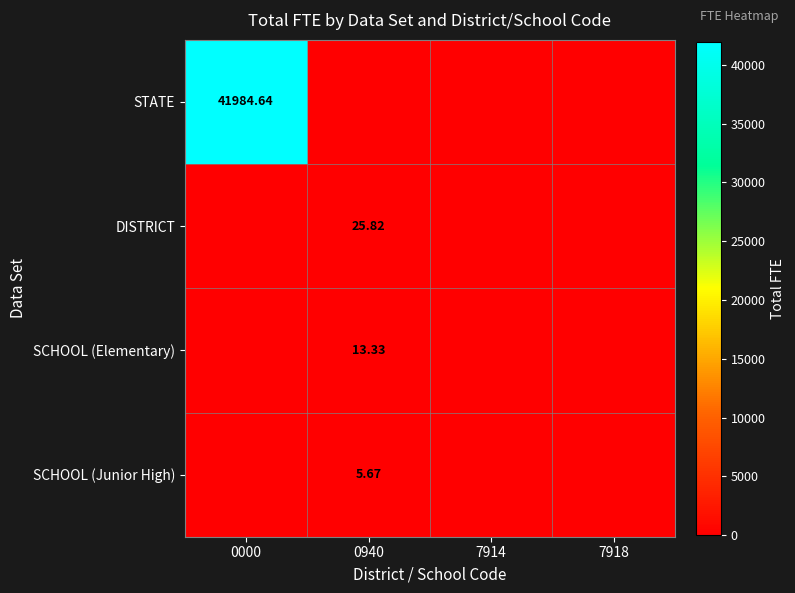

What is the sum of all DISTRICT values?

25.8